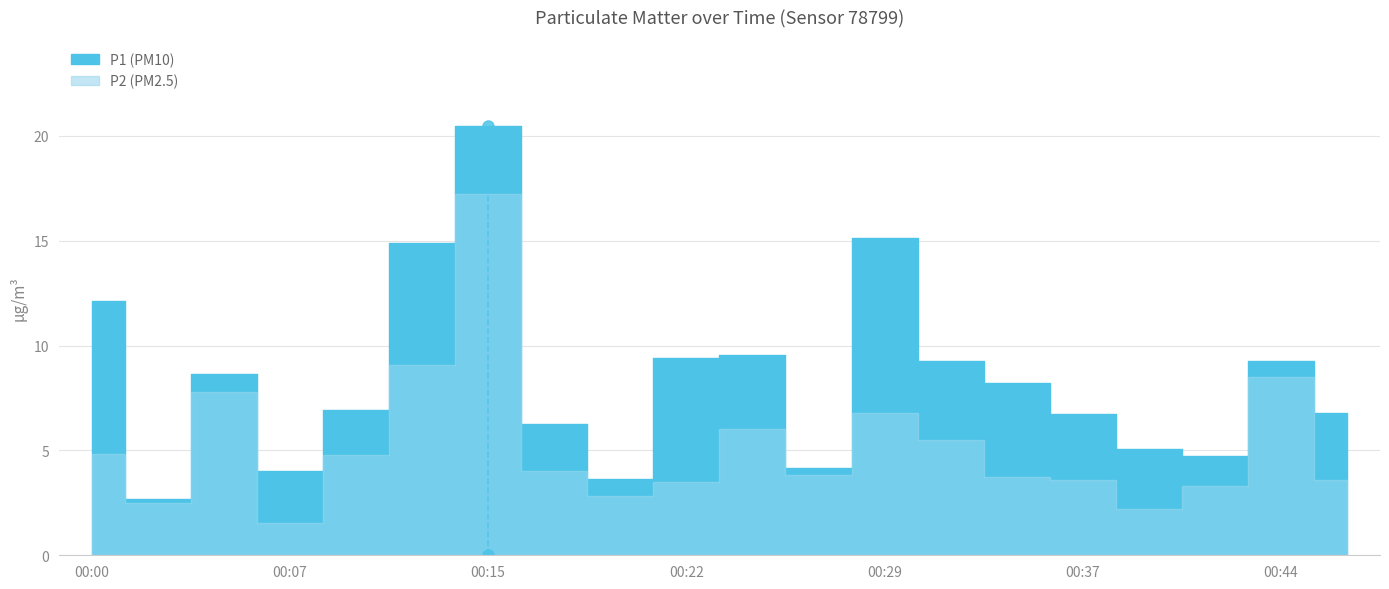

Reading right to left, transcribe all the data shown in this chart.

P1: 00:46=6.8	00:44=9.2	00:42=4.8	00:39=5.0	00:37=6.7	00:34=8.2	00:32=9.2	00:29=15.2	00:27=4.2	00:25=9.6	00:22=9.4	00:20=3.6	00:17=6.2	00:15=20.5	00:12=14.9	00:10=7.0	00:07=4.0	00:05=8.6	00:02=2.7	00:00=12.1
P2: 00:46=3.6	00:44=8.5	00:42=3.3	00:39=2.2	00:37=3.6	00:34=3.8	00:32=5.5	00:29=6.8	00:27=3.9	00:25=6.0	00:22=3.5	00:20=2.8	00:17=4.0	00:15=17.2	00:12=9.1	00:10=4.8	00:07=1.6	00:05=7.8	00:02=2.5	00:00=4.8